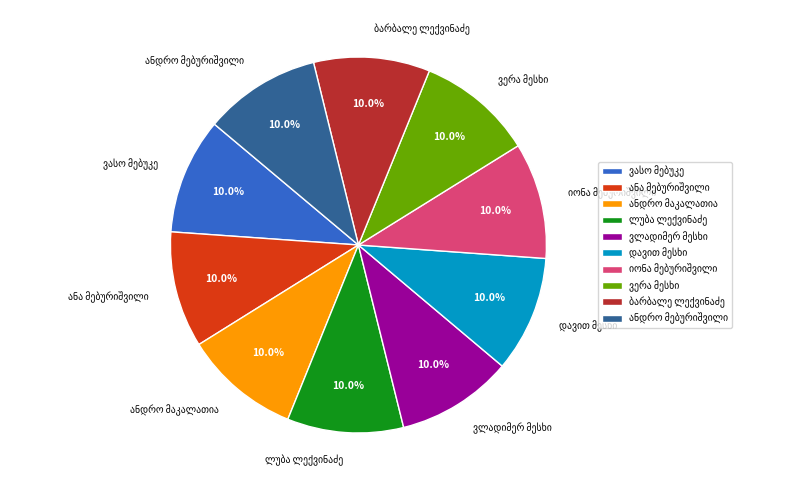

Is there any slice that represents more than half of the pie?

No